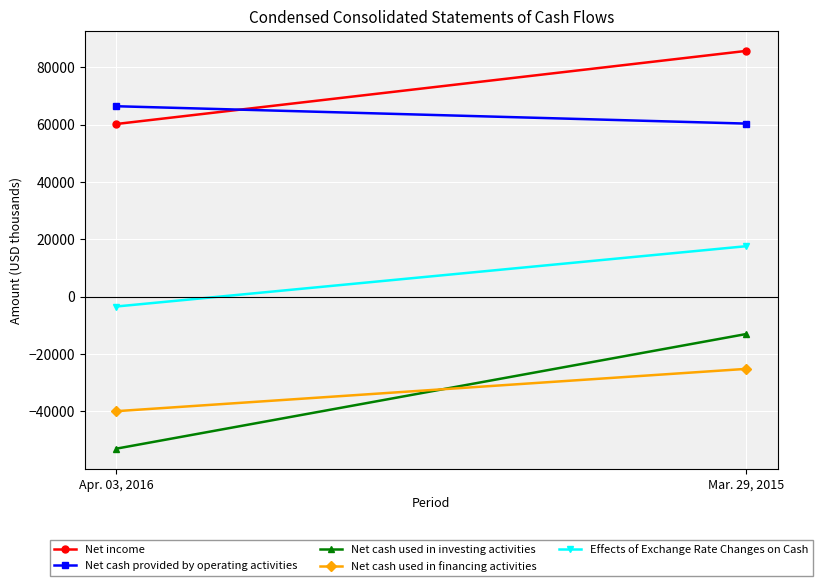

At Mar. 29, 2015, list the series in order from smallest to largest.

Net cash used in financing activities, Net cash used in investing activities, Effects of Exchange Rate Changes on Cash, Net cash provided by operating activities, Net income